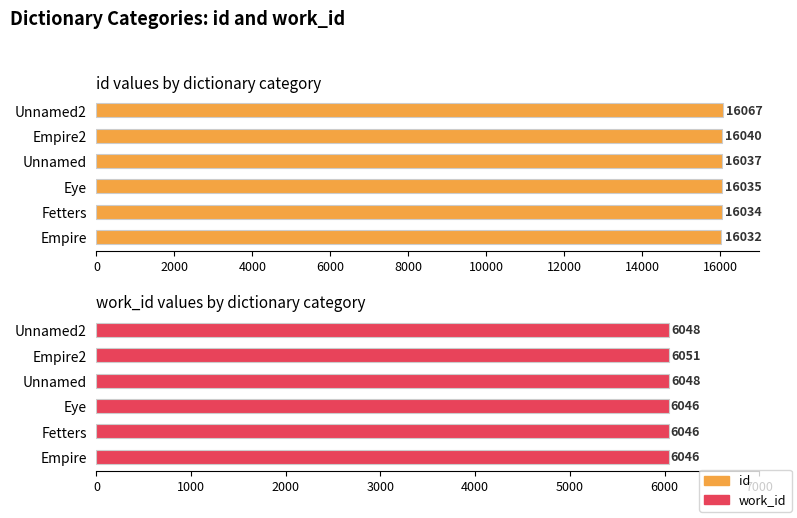

Which has a higher value, Empire or Unnamed?

Unnamed